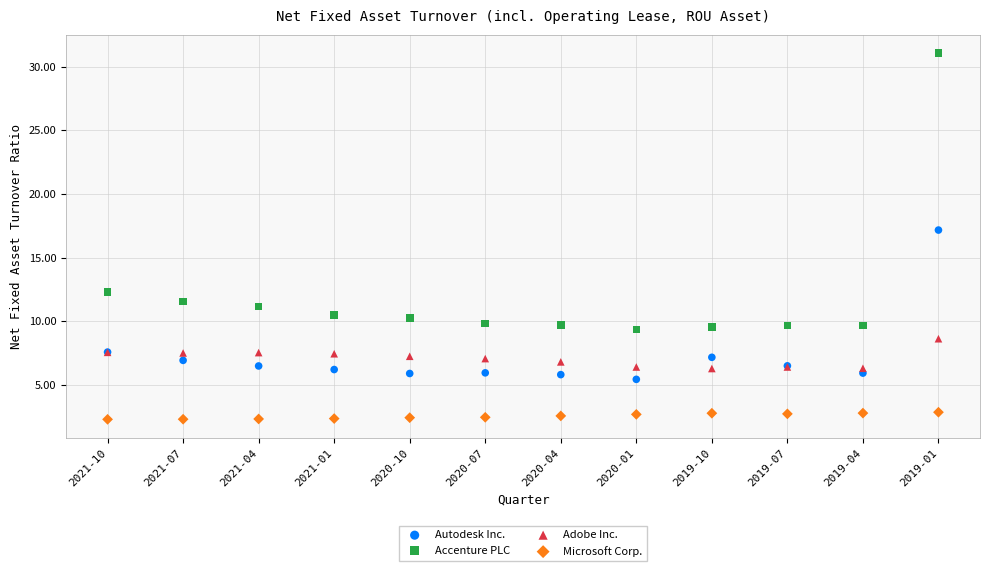

Which series reaches the minimum Y coordinate?

Microsoft Corp.